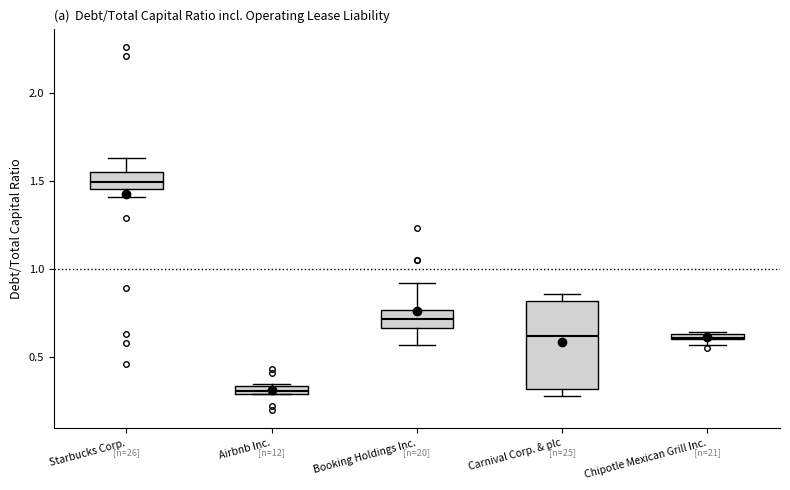

Where is the lower edge of the box for Chipotle Mexican Grill Inc. on the y-axis? The values are not printed on the chart, so give them approximately, as read against the axis.

0.60